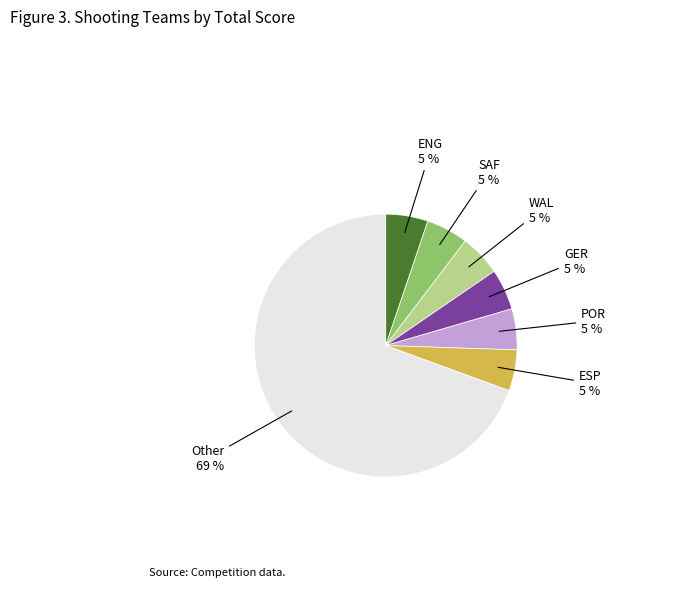

To the nearest percent, what is the average slice percentage?

14%